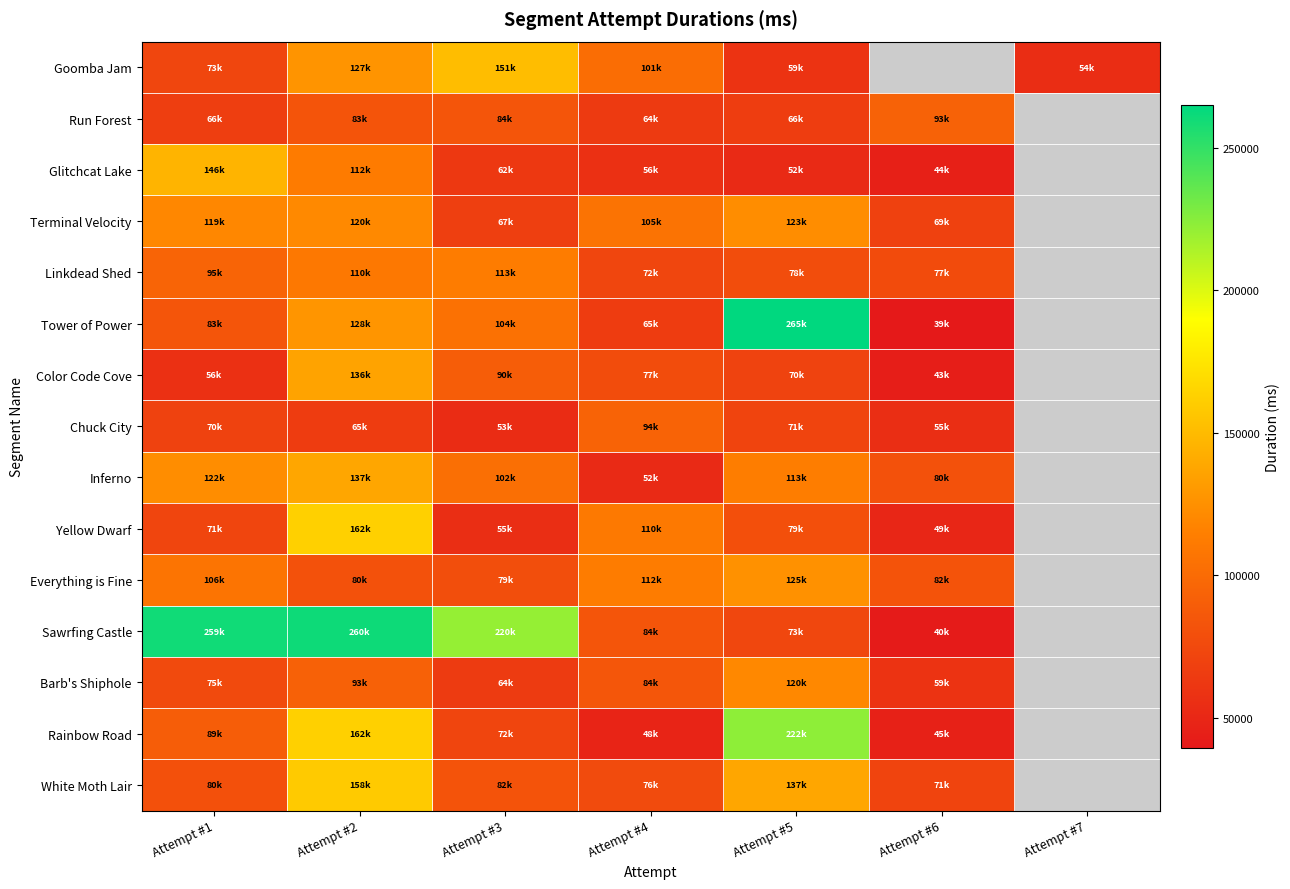

What is the maximum value for Goomba Jam?

151409.0